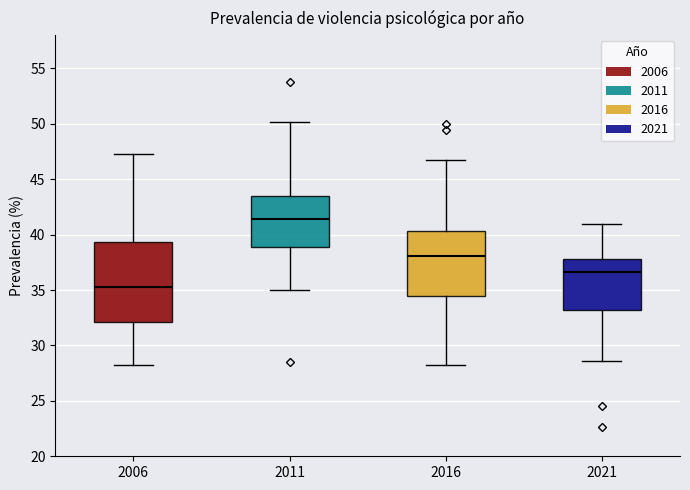

Which box has the highest median line?

2011